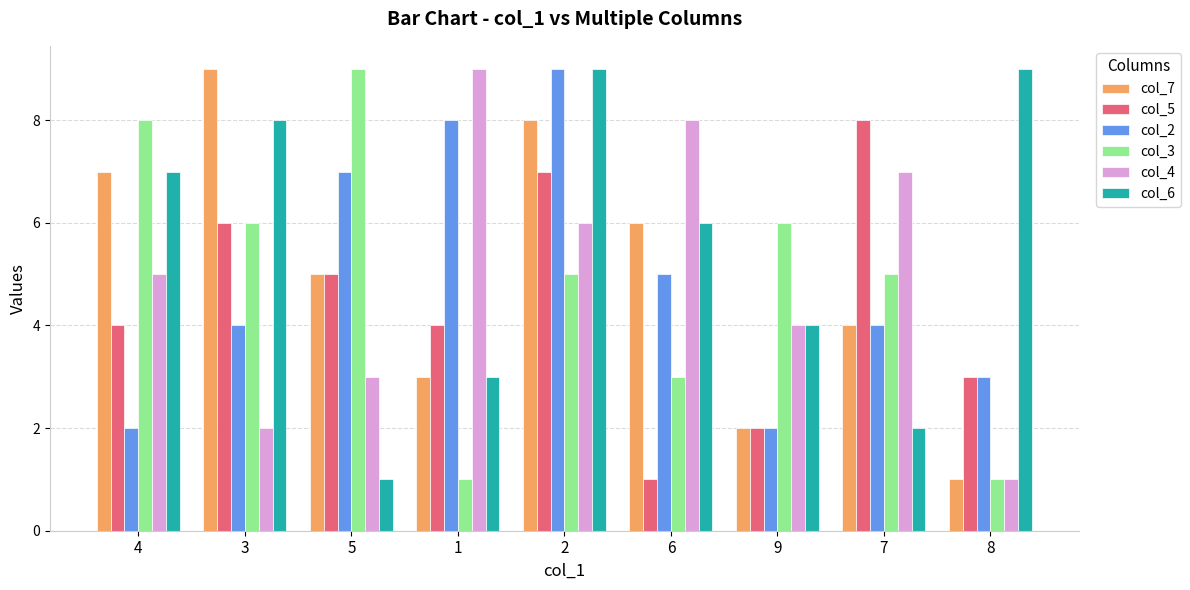

What is the sum of all col_6 values?

49